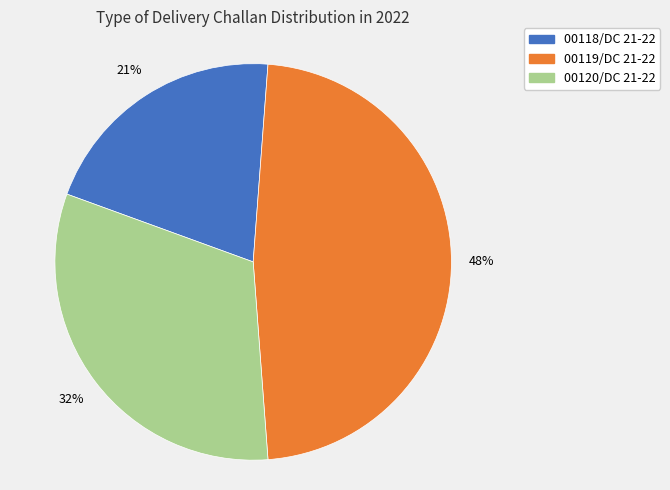

Approximately how many times larger is the value at 00119/DC 21-22 compared to 00118/DC 21-22?

2.3